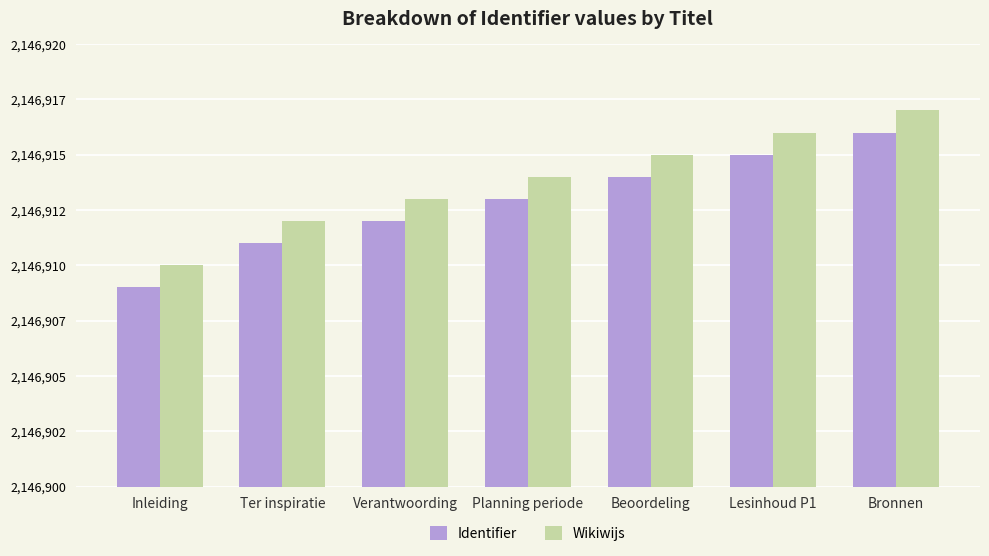

At how many categories does at least one series exceed 2146909?

7